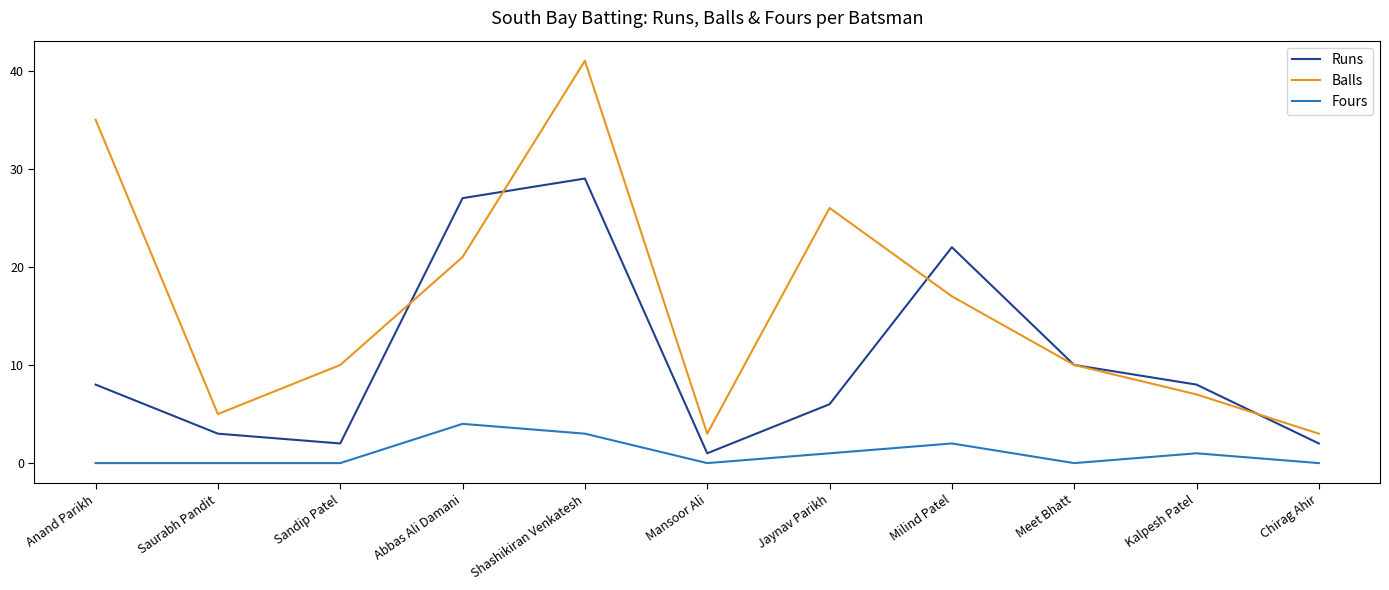

What are all the series names shown in the legend?

Runs, Balls, Fours